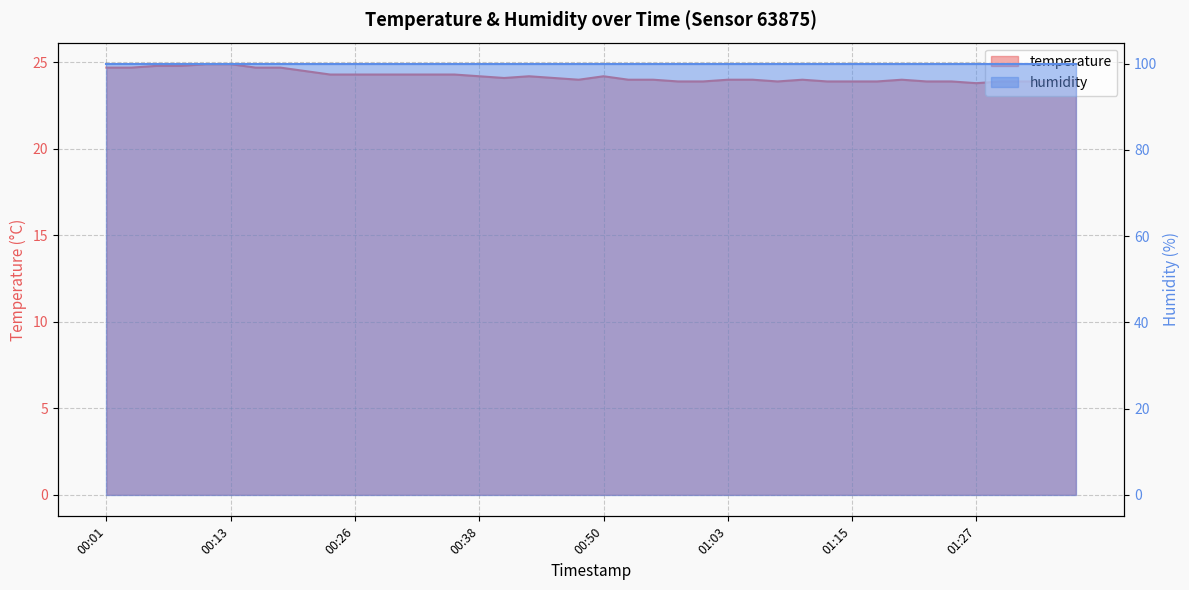

Reading right to left, what are all the values shown in this chart?

24.0	23.9	23.9	23.9	23.8	23.9	23.9	24.0	23.9	23.9	23.9	24.0	23.9	24.0	24.0	23.9	23.9	24.0	24.0	24.2	24.0	24.1	24.2	24.1	24.2	24.3	24.3	24.3	24.3	24.3	24.3	24.5	24.7	24.7	24.9	24.9	24.8	24.8	24.7	24.7